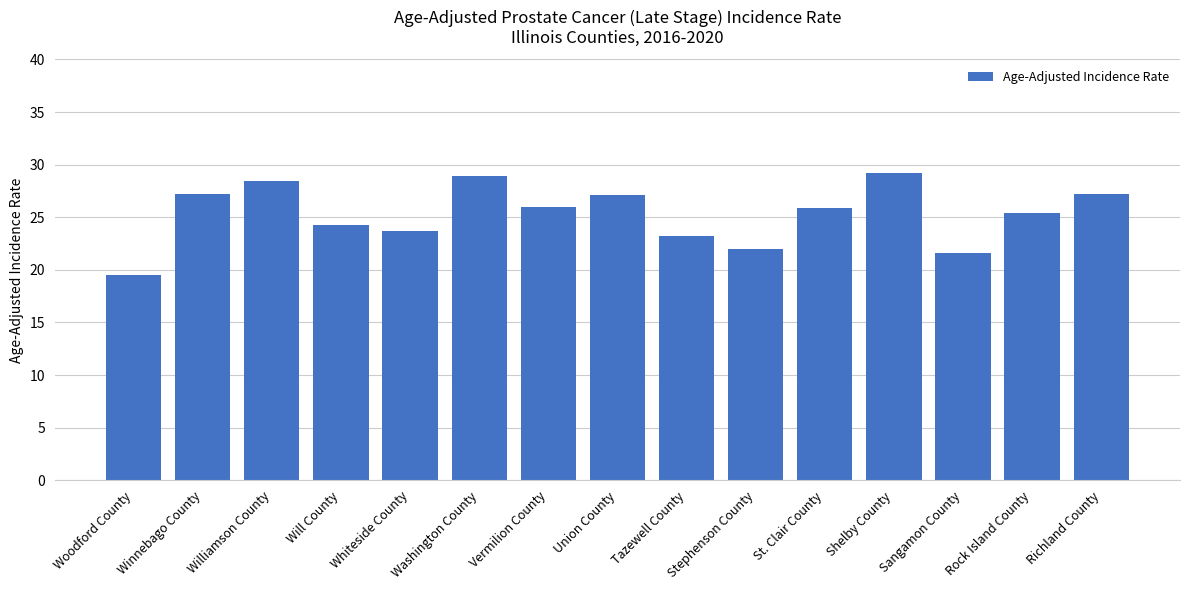

At which category does the chart reach its minimum across all series?

Woodford County